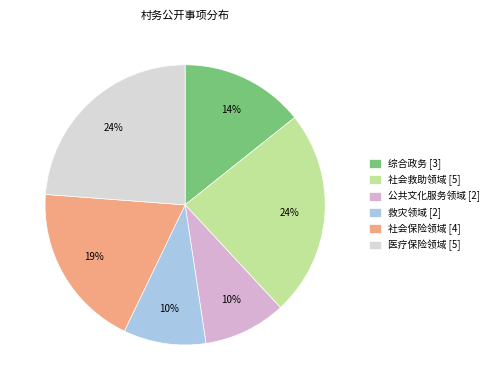

True or false: 社会保险领域 accounts for 19% of the total.

True